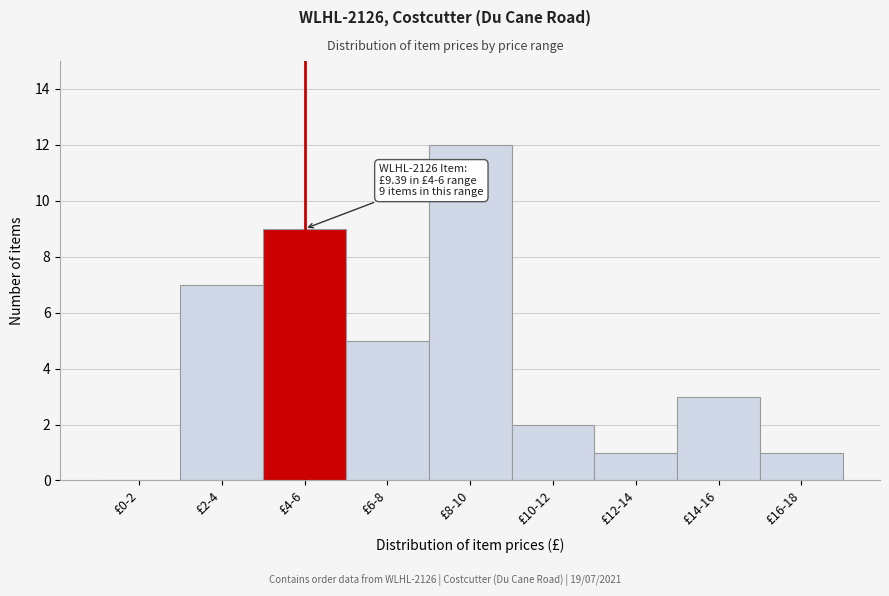

Reading left to right, transcribe all the data shown in this chart.

£0-2=0	£2-4=7	£4-6=9	£6-8=5	£8-10=12	£10-12=2	£12-14=1	£14-16=3	£16-18=1